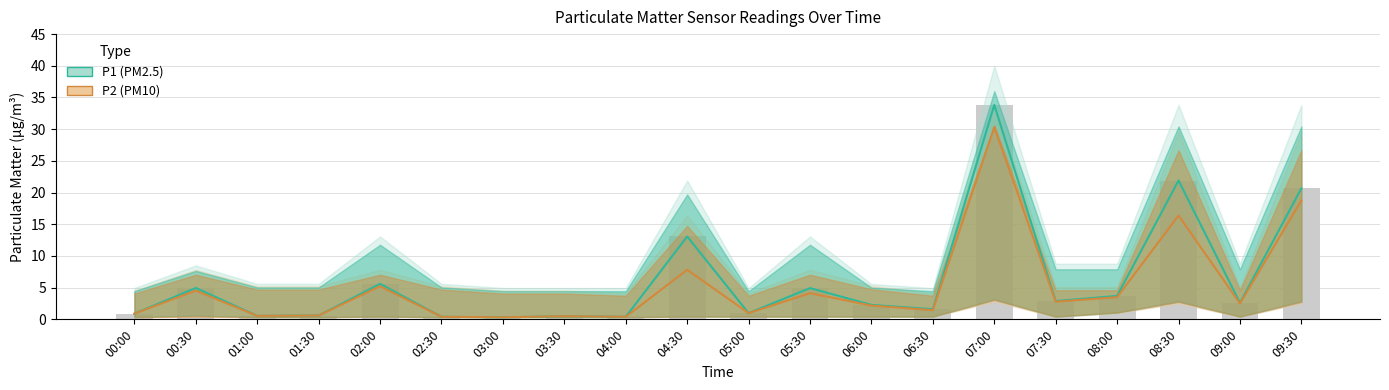

Which has a higher value, 08:30 or 02:00?

08:30